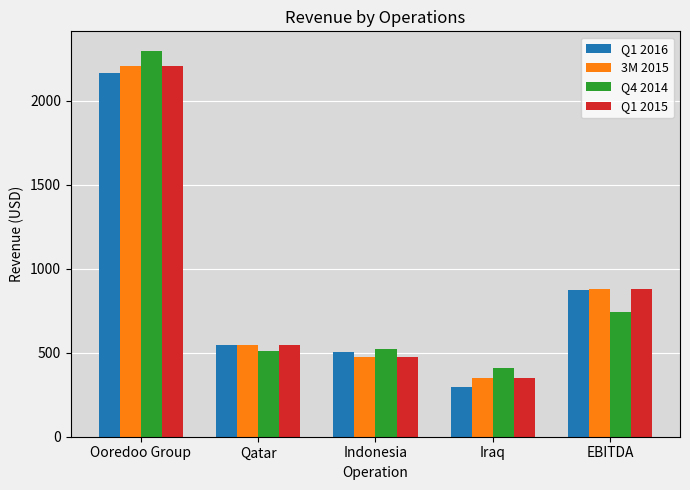

Does the chart contain any negative values?

No